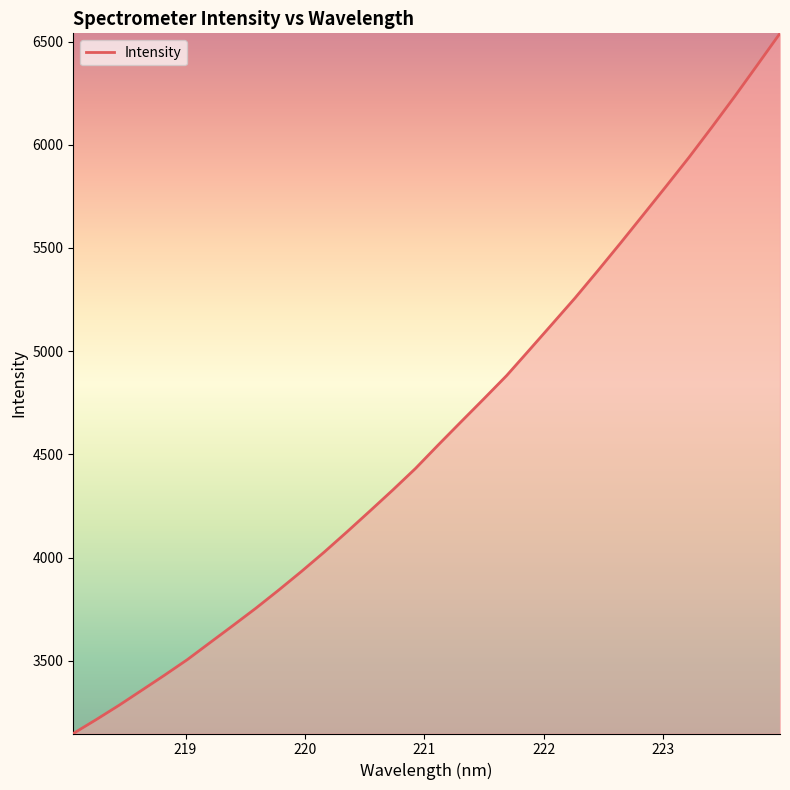

What is the maximum value shown in the chart?

6539.7